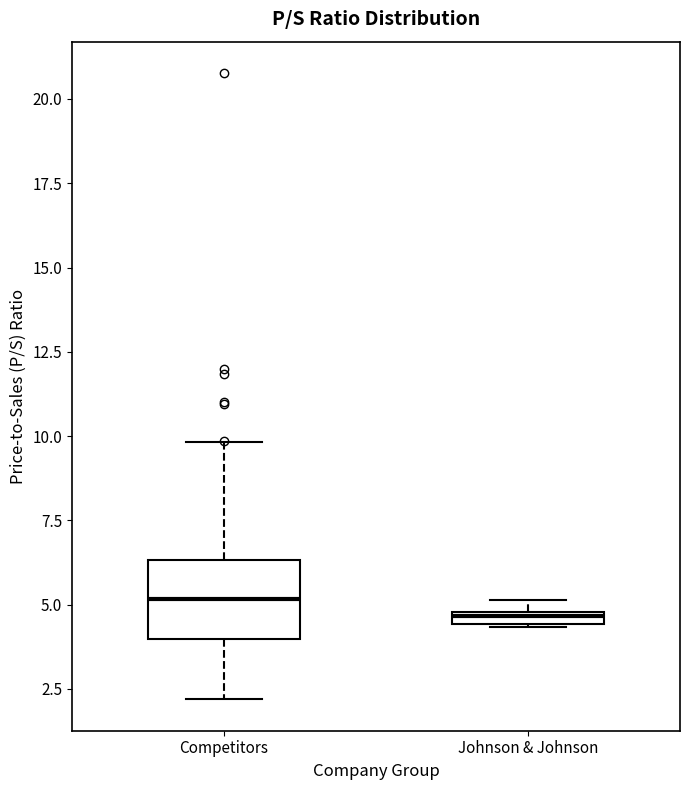

Where is the upper edge of the box for Competitors on the y-axis? The values are not printed on the chart, so give them approximately, as read against the axis.

6.5